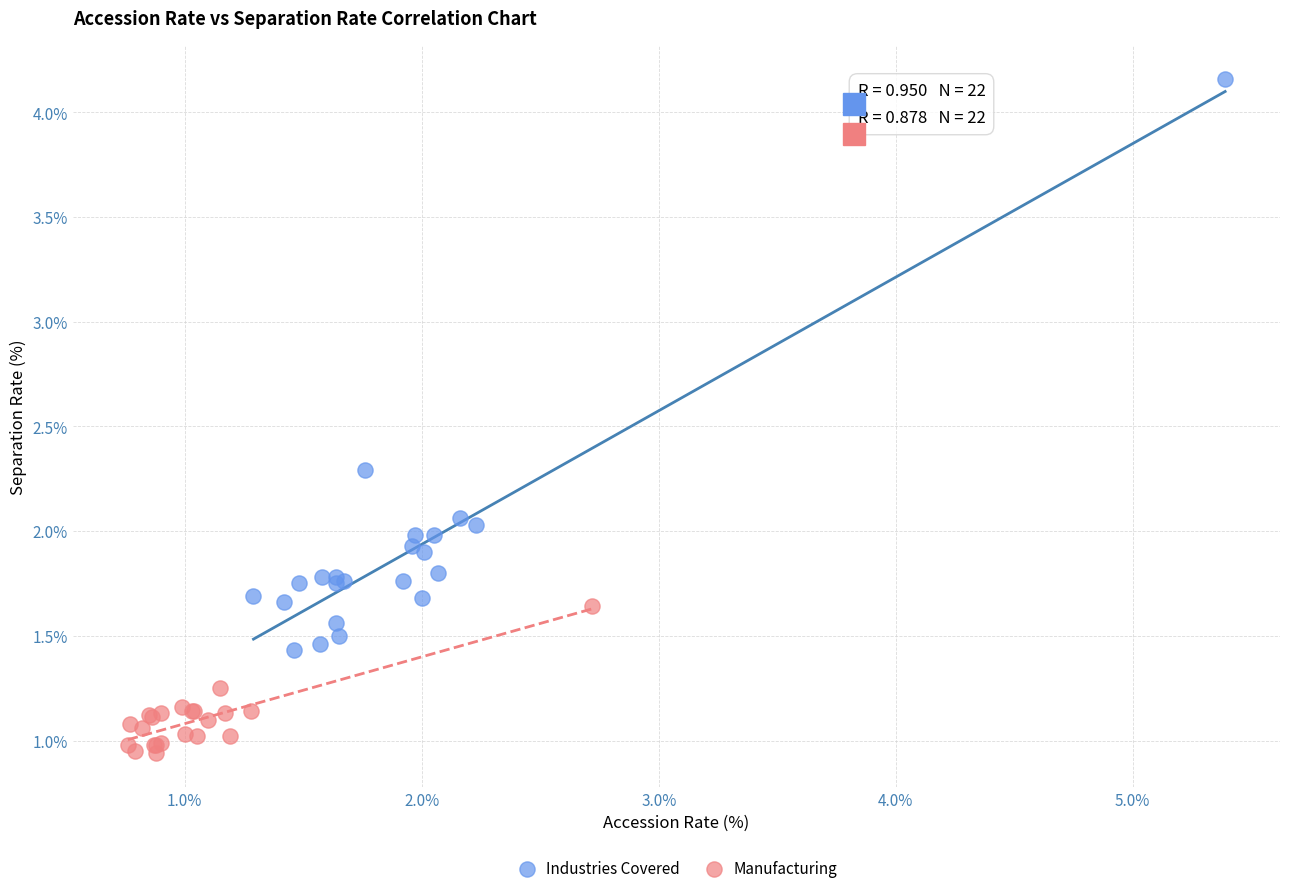

Which series contains the highest Y value?

Industries Covered